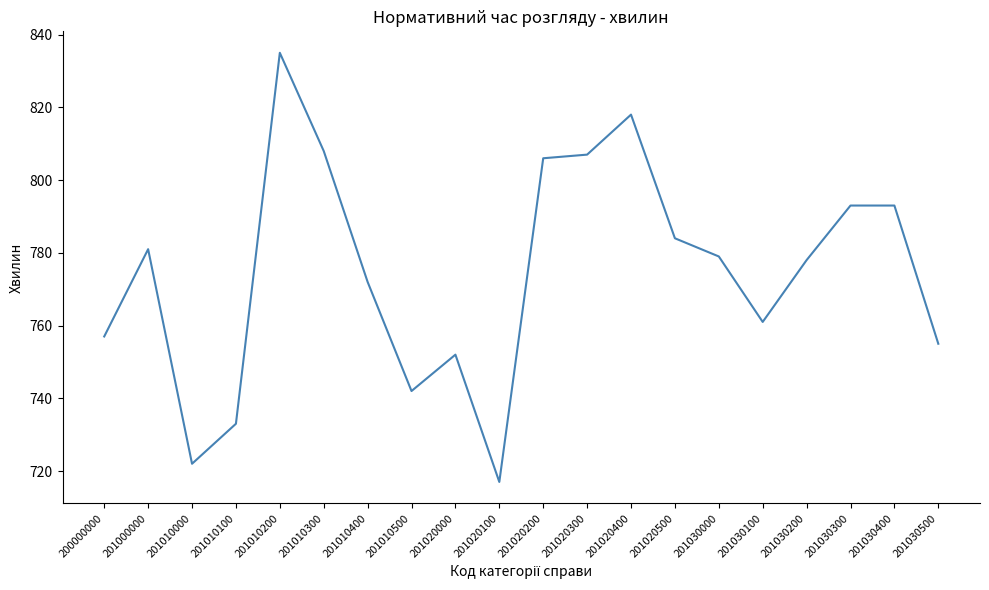

Where does the data first go above 779?

201000000